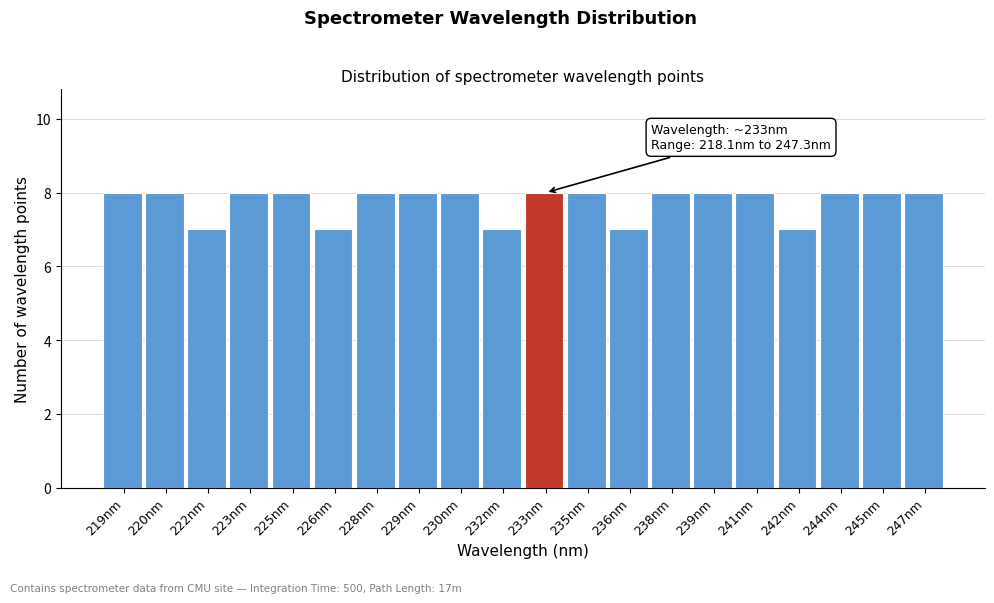

Reading left to right, what are all the values shown in this chart?

219nm=8	220nm=8	222nm=7	223nm=8	225nm=8	226nm=7	228nm=8	229nm=8	230nm=8	232nm=7	233nm=8	235nm=8	236nm=7	238nm=8	239nm=8	241nm=8	242nm=7	244nm=8	245nm=8	247nm=8